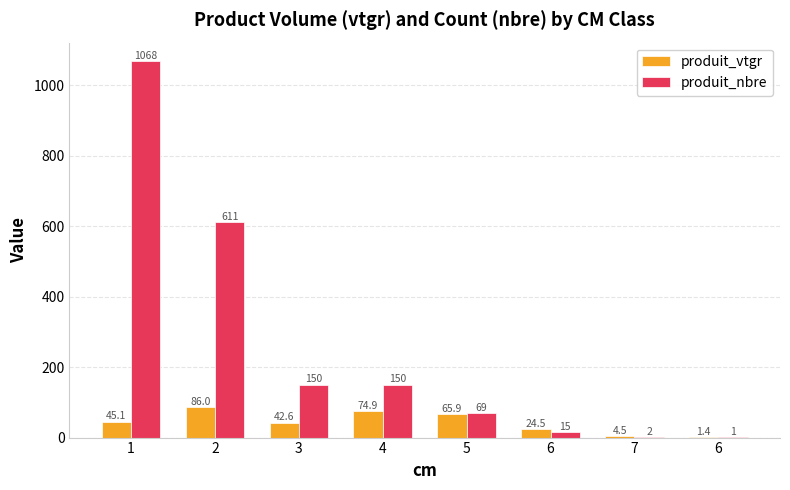

What is the difference between the maximum and second lowest values in the produit_vtgr series?

81.5